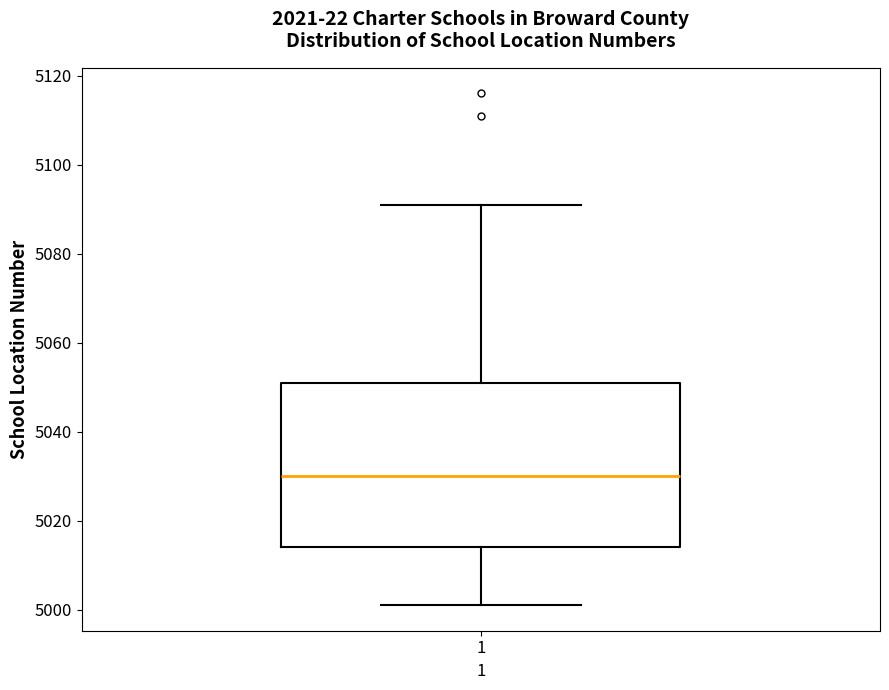

Where does the median line of the box at x = 1 sit on the y-axis? The values are not printed on the chart, so give them approximately, as read against the axis.

5030